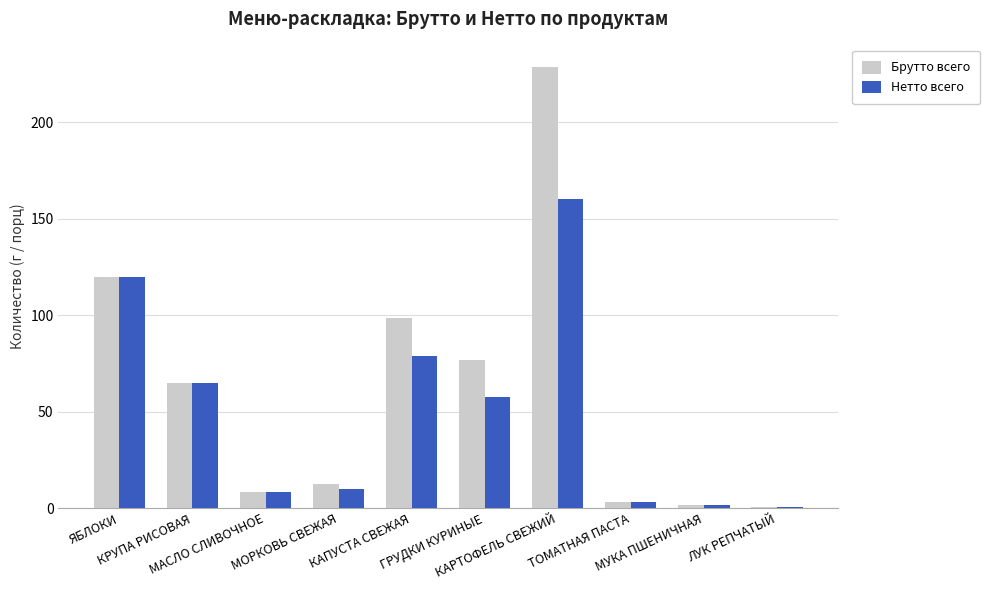

Count the number of data series in this chart.

2